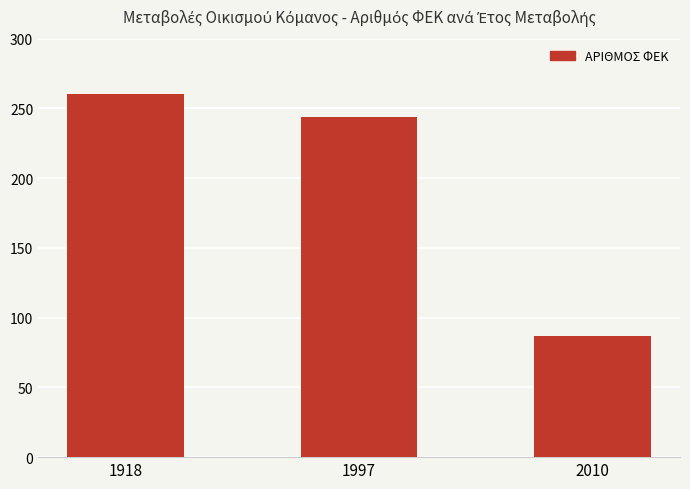

List the labels in order of value, largest first.

1918, 1997, 2010